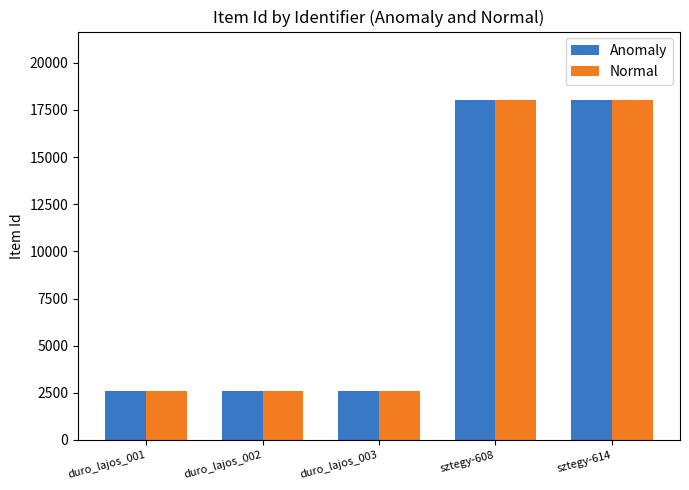

What is the label of the 2nd bar from the left?

duro_lajos_002